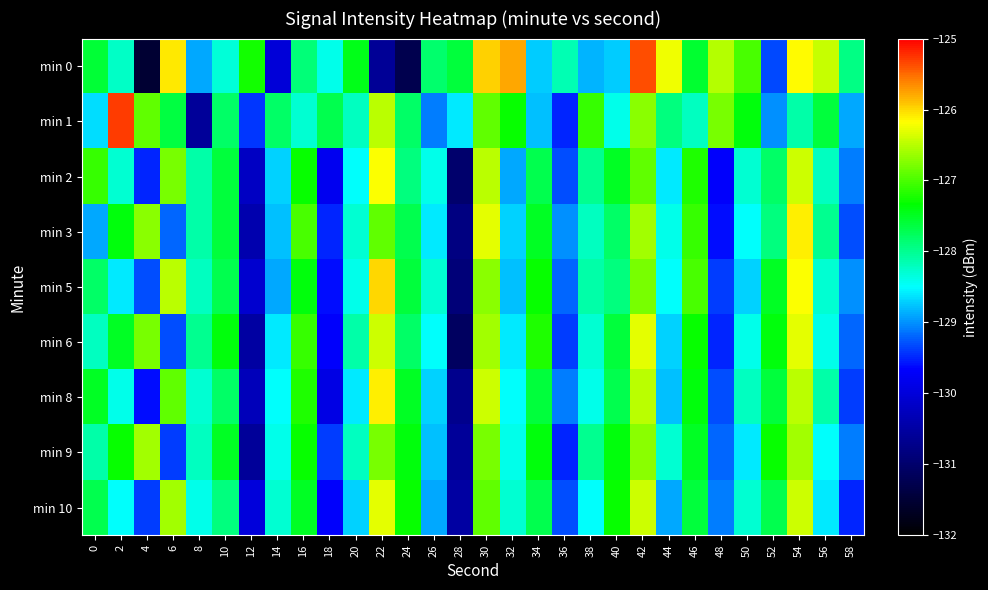

Reading left to right, what are all the values shown in this chart?

min 0: 0=-127.6	2=-128.3	4=-131.5	6=-126.1	8=-128.9	10=-128.3	12=-127.2	14=-130.0	16=-127.9	18=-128.4	20=-127.5	22=-130.6	24=-131.3	26=-127.8	28=-127.6	30=-126.0	32=-125.8	34=-128.7	36=-128.2	38=-128.9	40=-128.7	42=-125.4	44=-126.2	46=-127.6	48=-126.5	50=-127.0	52=-129.3	54=-126.2	56=-126.4	58=-127.9
min 1: 0=-128.6	2=-125.3	4=-126.9	6=-127.6	8=-130.6	10=-127.8	12=-129.4	14=-127.8	16=-128.3	18=-127.7	20=-128.2	22=-126.5	24=-127.8	26=-129.1	28=-128.6	30=-126.9	32=-127.3	34=-128.8	36=-129.5	38=-127.1	40=-128.4	42=-126.7	44=-127.9	46=-128.2	48=-126.8	50=-127.4	52=-129.0	54=-128.1	56=-127.6	58=-128.9
min 2: 0=-127.1	2=-128.3	4=-129.5	6=-126.8	8=-128.1	10=-127.6	12=-130.2	14=-128.7	16=-127.3	18=-129.8	20=-128.5	22=-126.2	24=-127.9	26=-128.4	28=-131.0	30=-126.5	32=-128.9	34=-127.7	36=-129.3	38=-128.0	40=-127.5	42=-126.9	44=-128.6	46=-127.2	48=-129.7	50=-128.3	52=-127.8	54=-126.4	56=-128.2	58=-129.1
min 3: 0=-128.9	2=-127.4	4=-126.7	6=-129.2	8=-128.1	10=-127.6	12=-130.4	14=-128.8	16=-127.0	18=-129.5	20=-128.3	22=-126.9	24=-127.7	26=-128.6	28=-130.8	30=-126.3	32=-128.7	34=-127.5	36=-129.0	38=-128.2	40=-127.8	42=-126.6	44=-128.4	46=-127.1	48=-129.6	50=-128.5	52=-127.9	54=-126.1	56=-128.0	58=-129.3
min 5: 0=-127.8	2=-128.6	4=-129.3	6=-126.5	8=-128.2	10=-127.7	12=-130.1	14=-128.9	16=-127.4	18=-129.6	20=-128.4	22=-126.0	24=-127.6	26=-128.3	28=-130.9	30=-126.7	32=-128.8	34=-127.3	36=-129.2	38=-128.1	40=-127.9	42=-126.8	44=-128.5	46=-127.0	48=-129.4	50=-128.7	52=-127.5	54=-126.2	56=-128.3	58=-129.0
min 6: 0=-128.2	2=-127.5	4=-126.8	6=-129.3	8=-128.0	10=-127.4	12=-130.5	14=-128.6	16=-127.1	18=-129.7	20=-128.1	22=-126.4	24=-127.8	26=-128.5	28=-131.1	30=-126.6	32=-128.6	34=-127.2	36=-129.4	38=-128.3	40=-127.6	42=-126.3	44=-128.7	46=-127.3	48=-129.5	50=-128.4	52=-127.4	54=-126.3	56=-128.4	58=-129.2
min 8: 0=-127.5	2=-128.4	4=-129.6	6=-126.9	8=-128.3	10=-127.8	12=-130.3	14=-128.5	16=-127.2	18=-129.9	20=-128.6	22=-126.1	24=-127.5	26=-128.7	28=-130.7	30=-126.4	32=-128.5	34=-127.6	36=-129.1	38=-128.4	40=-127.7	42=-126.5	44=-128.8	46=-127.4	48=-129.3	50=-128.2	52=-127.6	54=-126.5	56=-128.1	58=-129.4
min 9: 0=-128.1	2=-127.3	4=-126.6	6=-129.4	8=-128.2	10=-127.5	12=-130.6	14=-128.4	16=-127.3	18=-129.4	20=-128.2	22=-126.8	24=-127.4	26=-128.8	28=-130.6	30=-126.8	32=-128.4	34=-127.4	36=-129.5	38=-128.0	40=-127.4	42=-126.7	44=-128.3	46=-127.5	48=-129.2	50=-128.6	52=-127.3	54=-126.6	56=-128.5	58=-129.1
min 10: 0=-127.7	2=-128.5	4=-129.4	6=-126.6	8=-128.4	10=-127.9	12=-130.0	14=-128.3	16=-127.5	18=-129.7	20=-128.7	22=-126.3	24=-127.3	26=-128.9	28=-130.5	30=-126.9	32=-128.3	34=-127.7	36=-129.3	38=-128.5	40=-127.3	42=-126.4	44=-128.9	46=-127.6	48=-129.1	50=-128.3	52=-127.7	54=-126.4	56=-128.6	58=-129.5